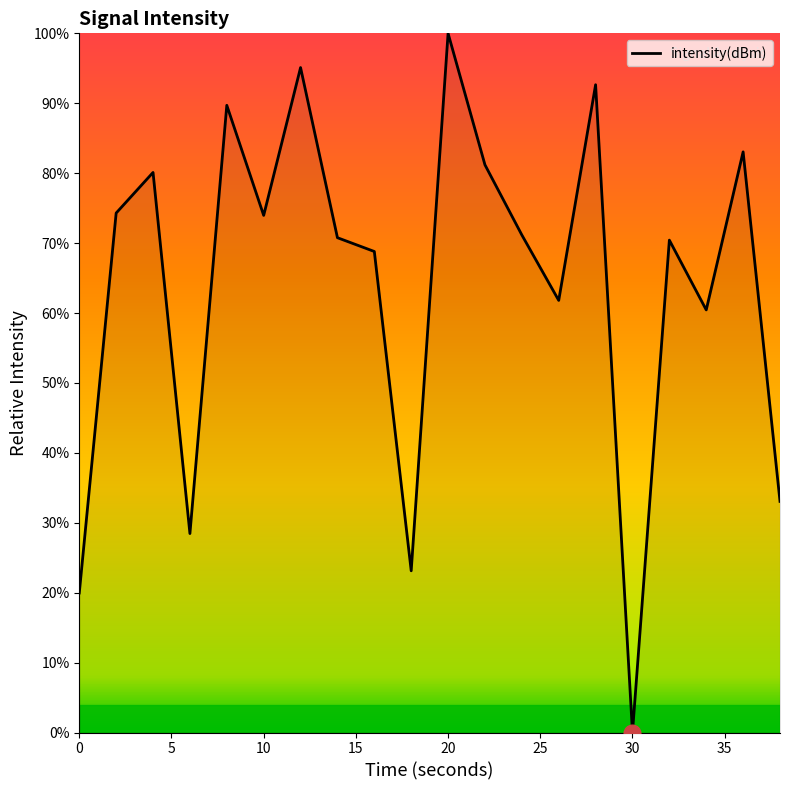

What is the difference between the maximum and minimum values?

100.0